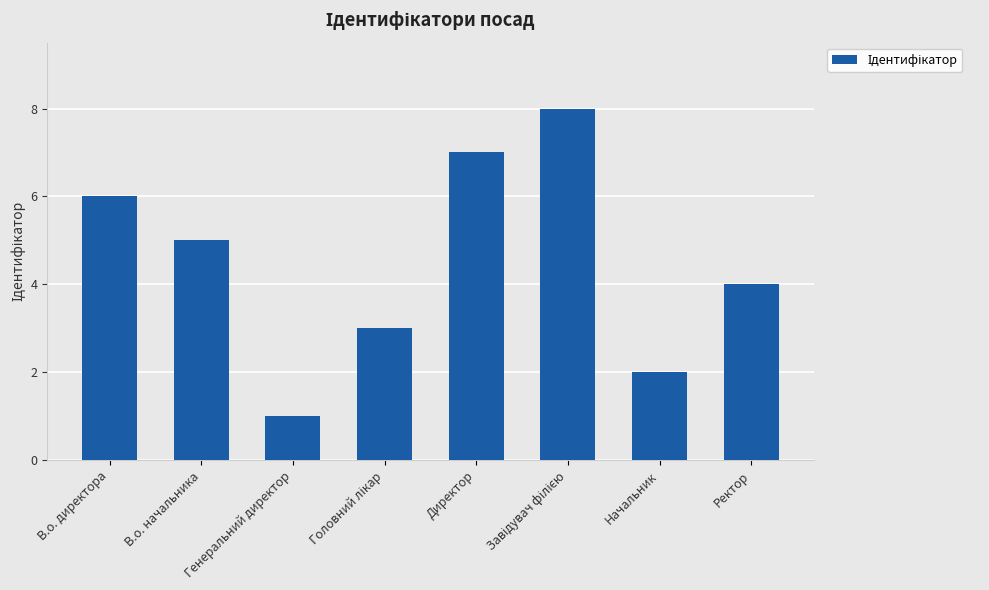

What is the difference between the values at В.о. начальника and Генеральний директор?

4